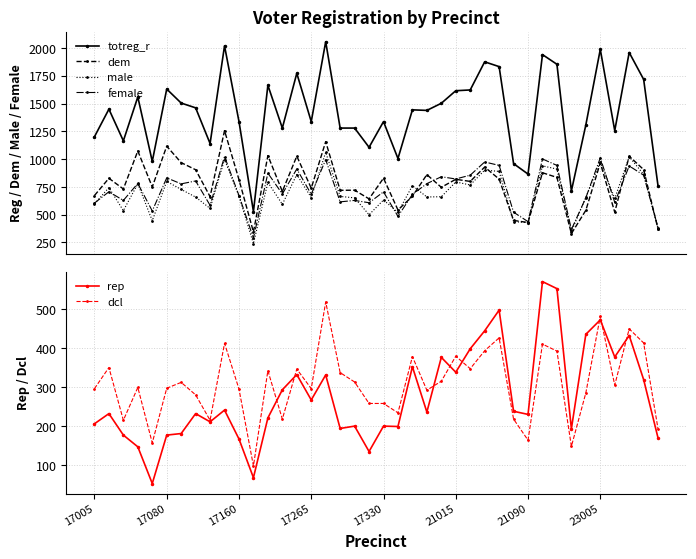

What is the value of the dem point at the 29th from the left?

820